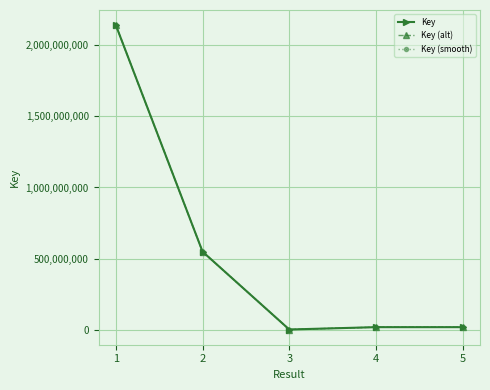

What is the value of the Key point at the 1st from the left?

2140791023.0